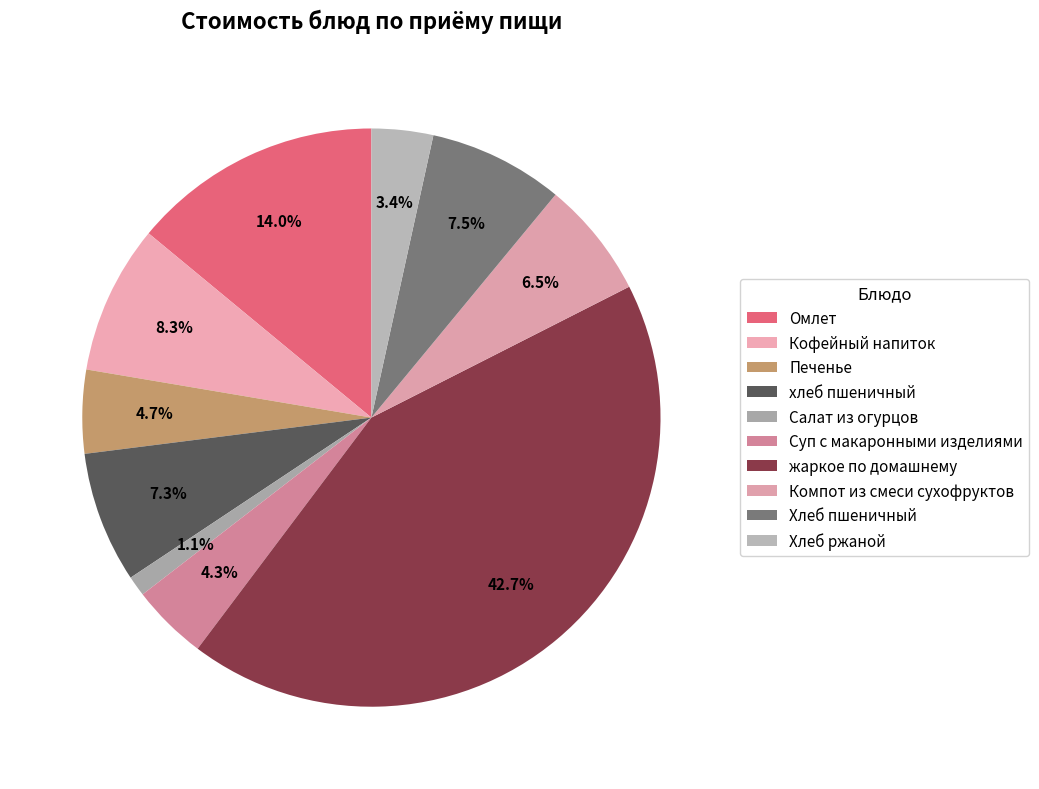

Which slice is the largest?

жаркое по домашнему